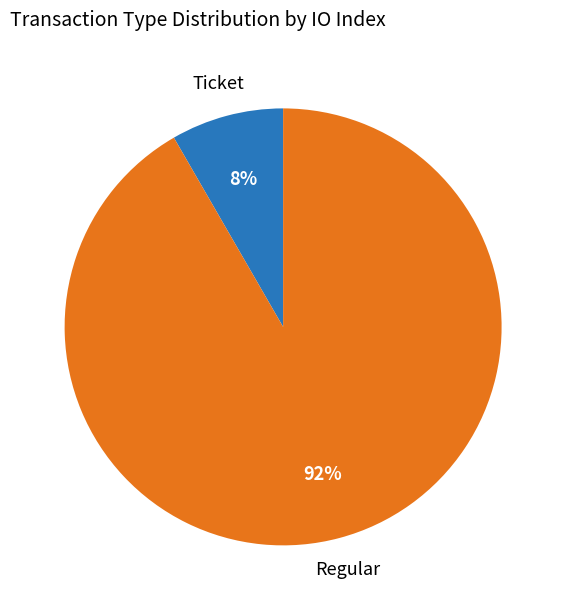

To the nearest percent, what is the average slice percentage?

50%